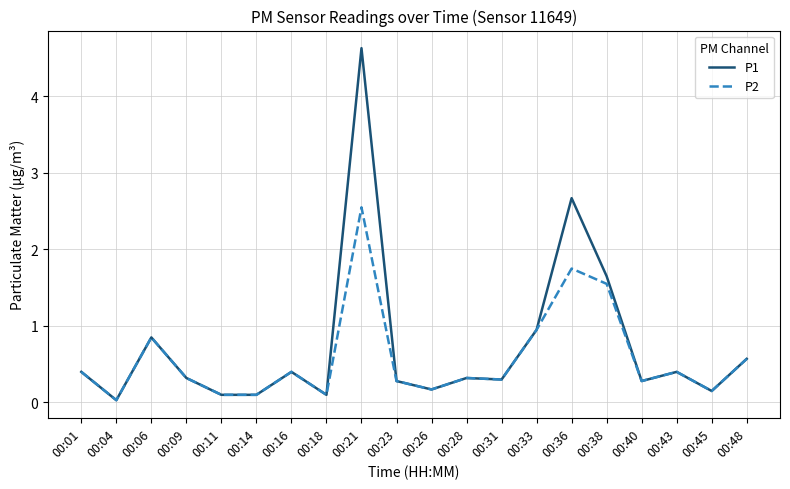

What is the maximum value shown in the chart?

4.6